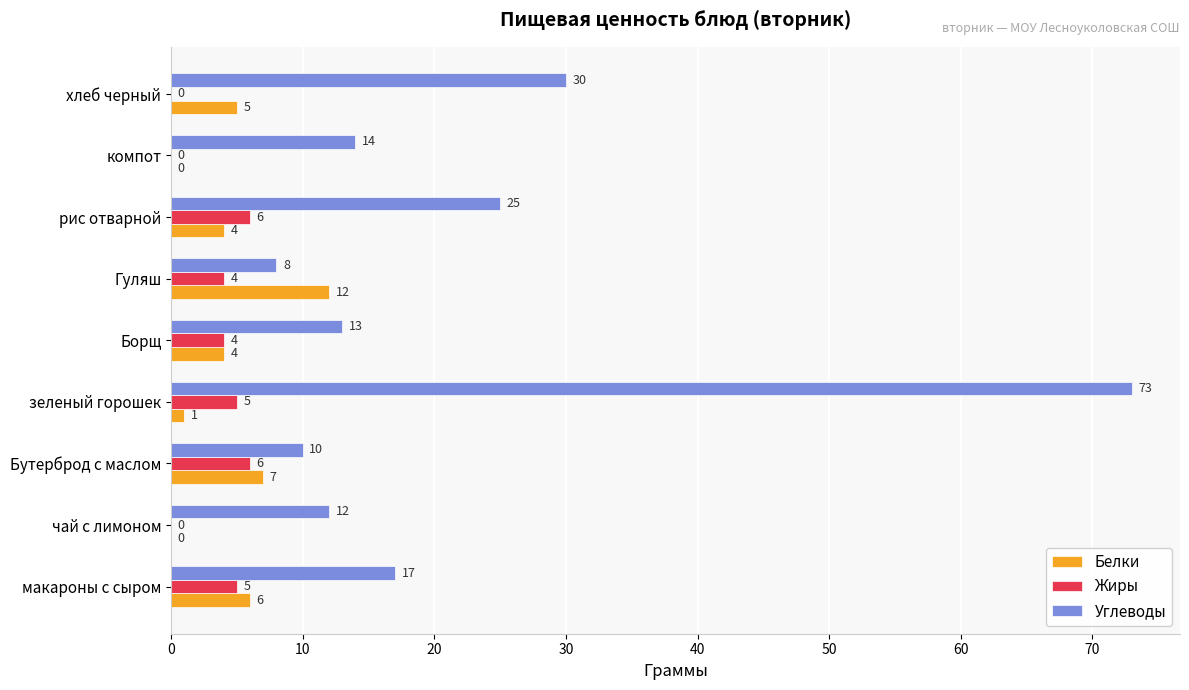

Which category has the highest value across all series?

зеленый горошек